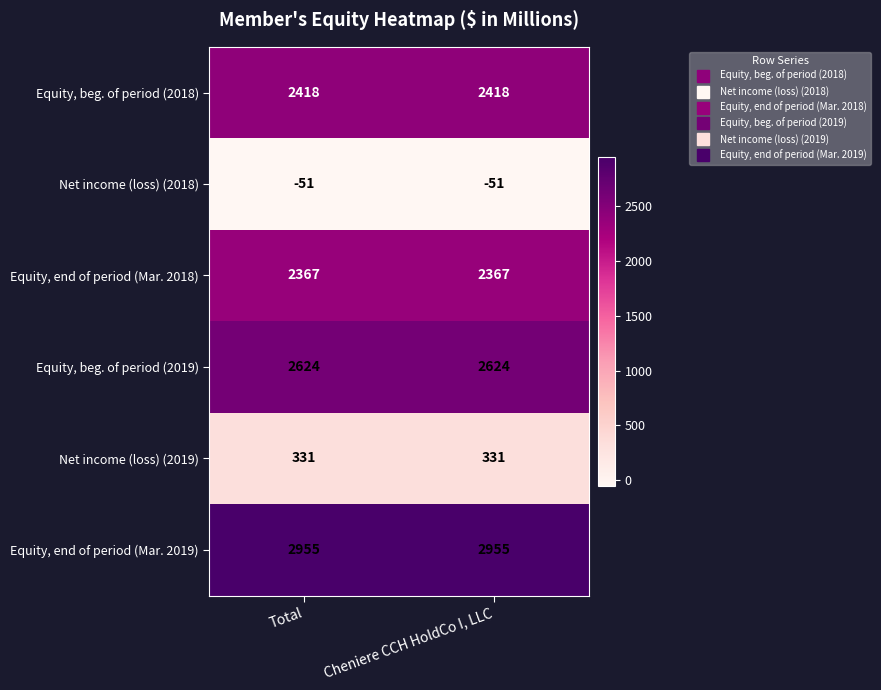

Which series has the largest total across all categories?

Equity, end of period (Mar. 2019)